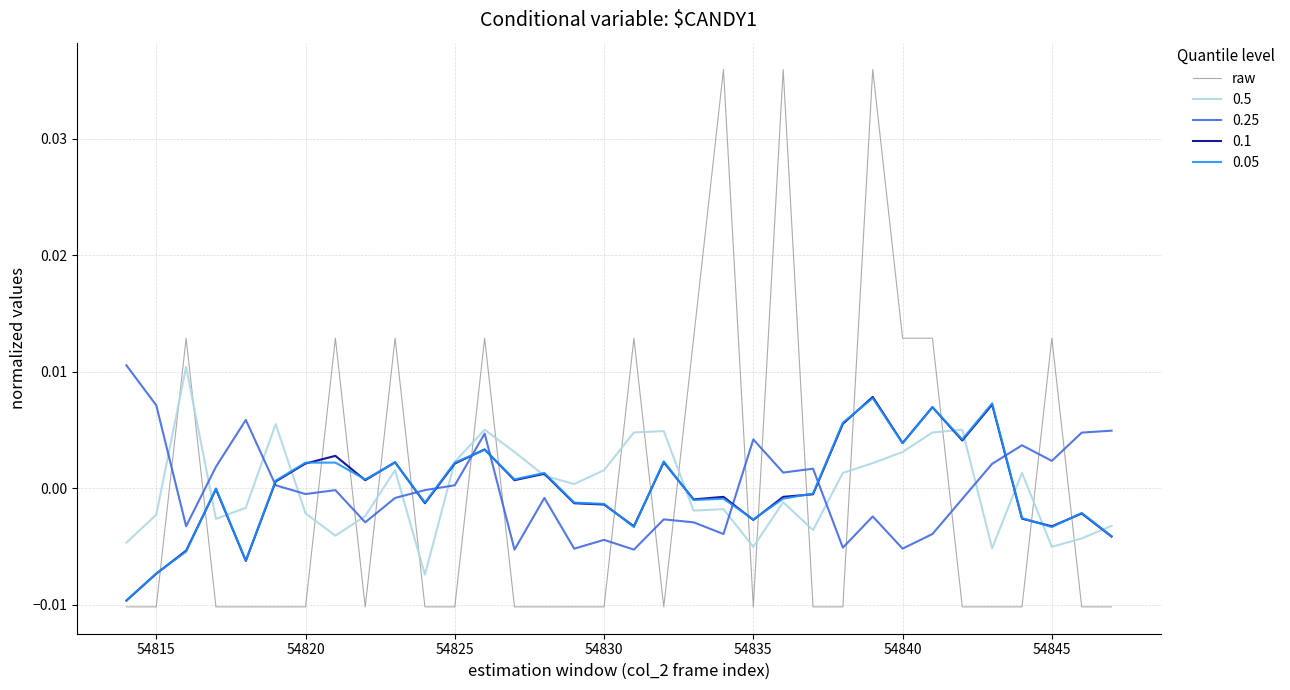

After their last crossing, which series has the higher values: 0.25 or raw?

0.25